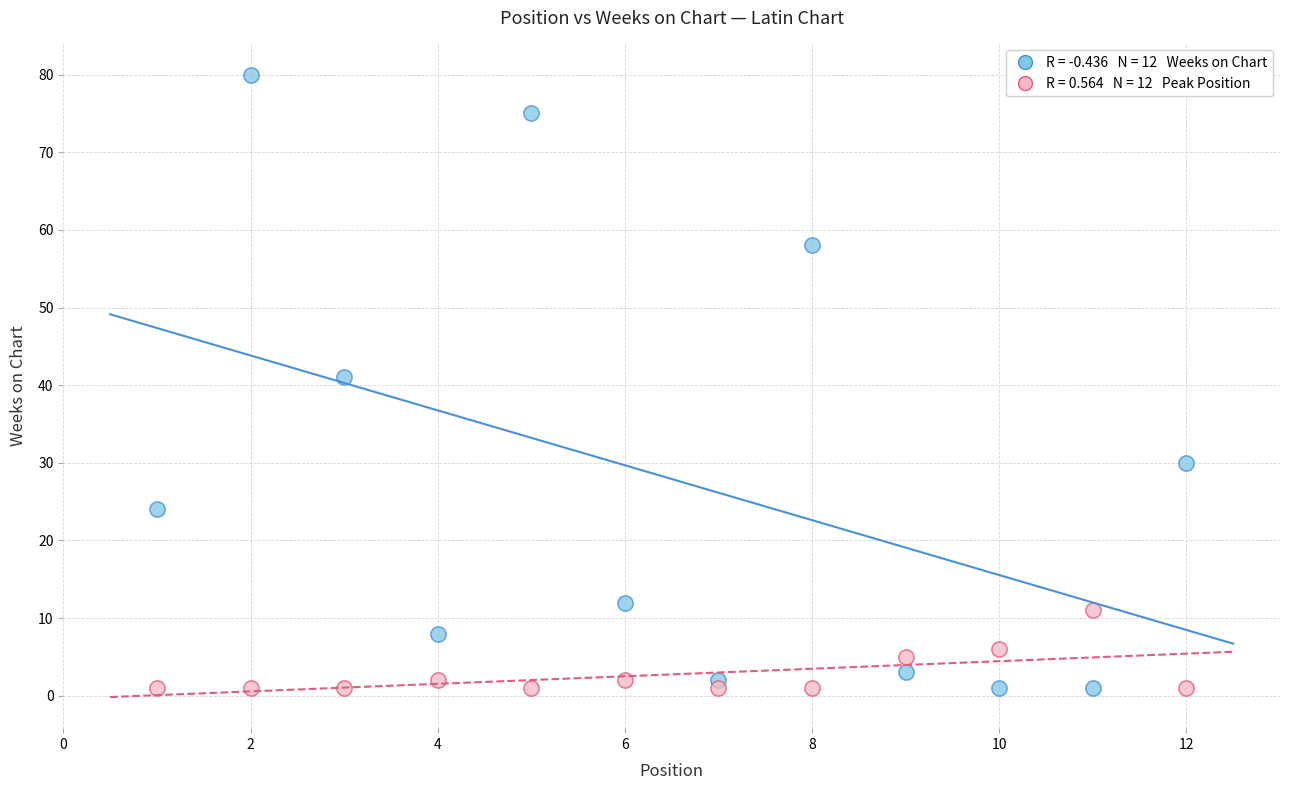

Across all series, what Y value is closest to 40?

41